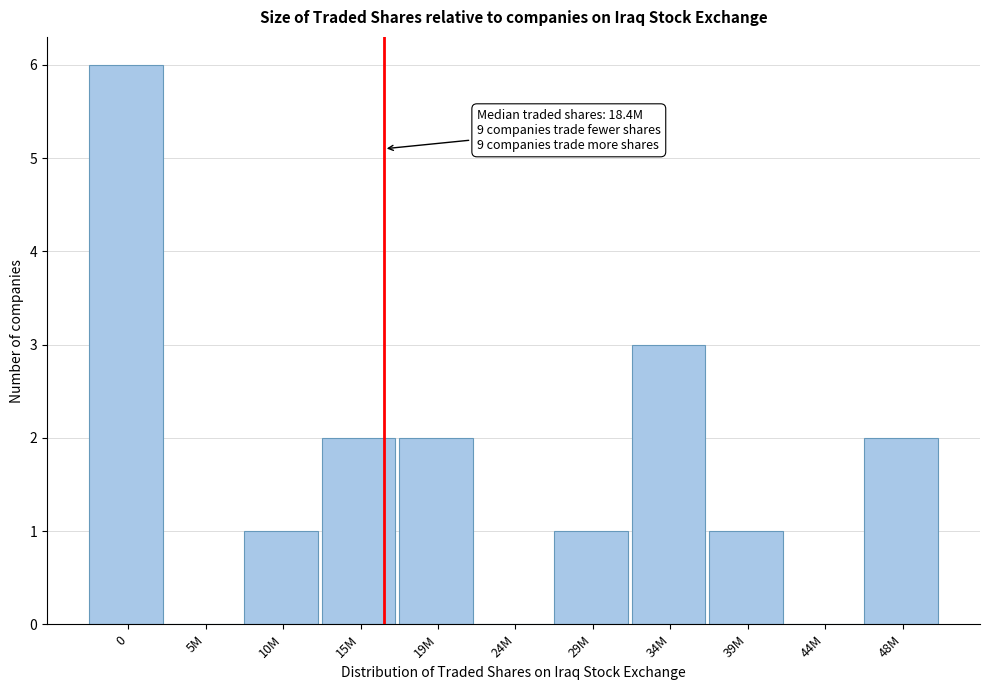

Reading left to right, transcribe all the data shown in this chart.

0=6	5M=0	10M=1	15M=2	19M=2	24M=0	29M=1	34M=3	39M=1	44M=0	48M=2